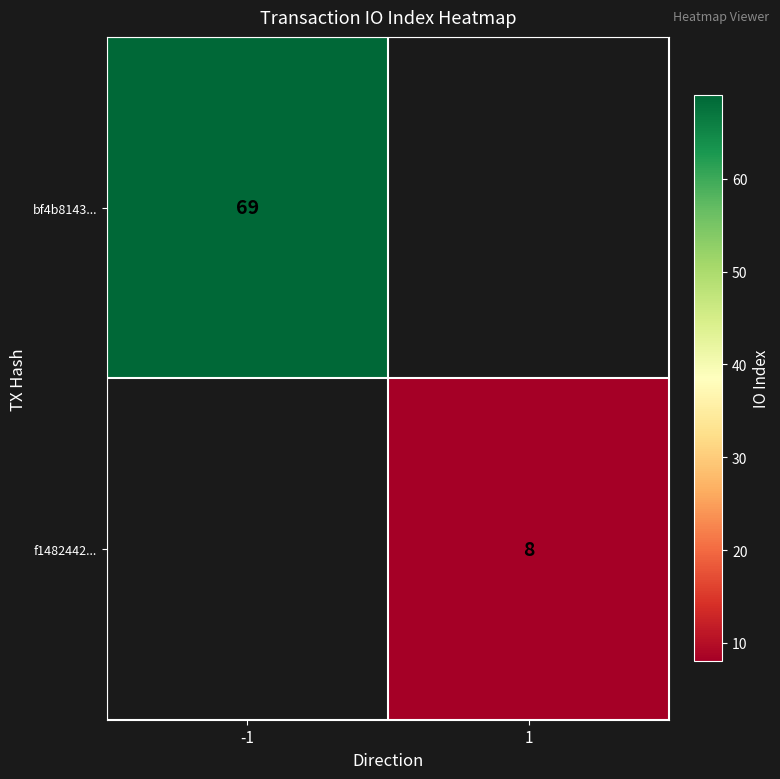

The bf4b8143... series shows 69 at -1. True or false?

True